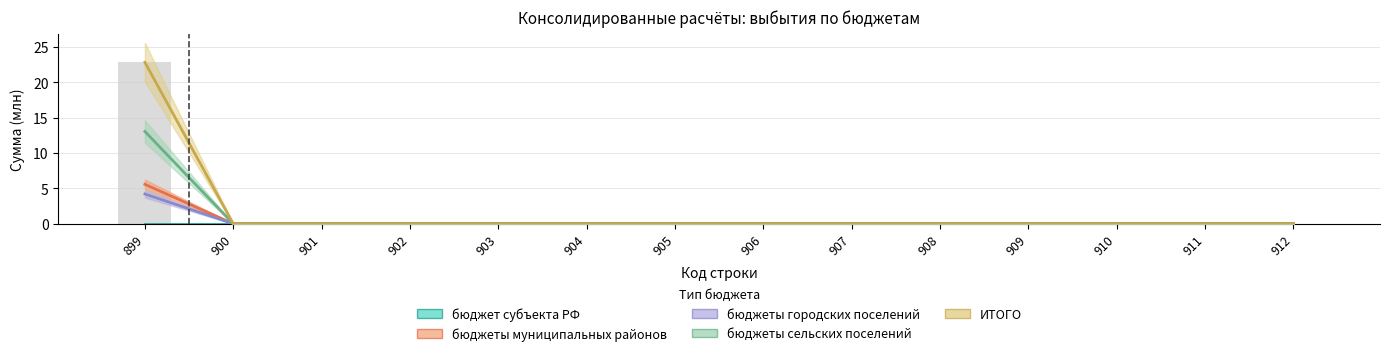

Reading right to left, list all the values displayed in this chart.

бюджет субъекта РФ: 0.0	0.0	0.0	0.0	0.0	0.0	0.0	0.0	0.0	0.0	0.0	0.0	0.0	0.0
бюджеты муниципальных районов: 0.0	0.0	0.0	0.0	0.0	0.0	0.0	0.0	0.0	0.0	0.0	0.0	0.0	5.6
бюджеты городских поселений: 0.0	0.0	0.0	0.0	0.0	0.0	0.0	0.0	0.0	0.0	0.0	0.0	0.0	4.2
бюджеты сельских поселений: 0.0	0.0	0.0	0.0	0.0	0.0	0.0	0.0	0.0	0.0	0.0	0.0	0.0	13.0
ИТОГО: 0.0	0.0	0.0	0.0	0.0	0.0	0.0	0.0	0.0	0.0	0.0	0.0	0.0	22.8